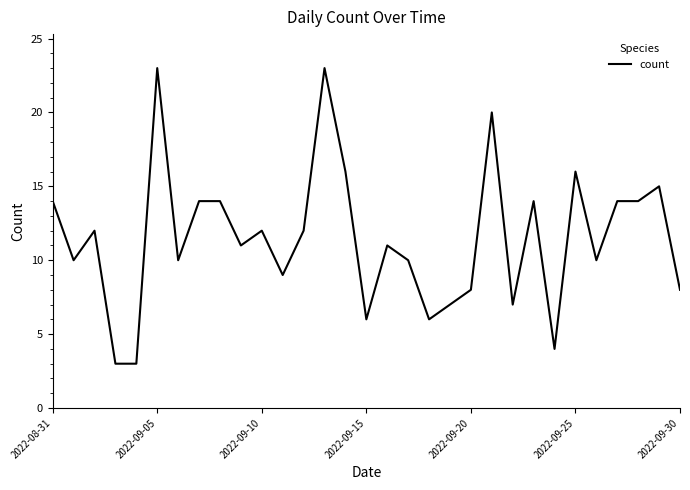

Is this an area chart (filled region under the line)?

No